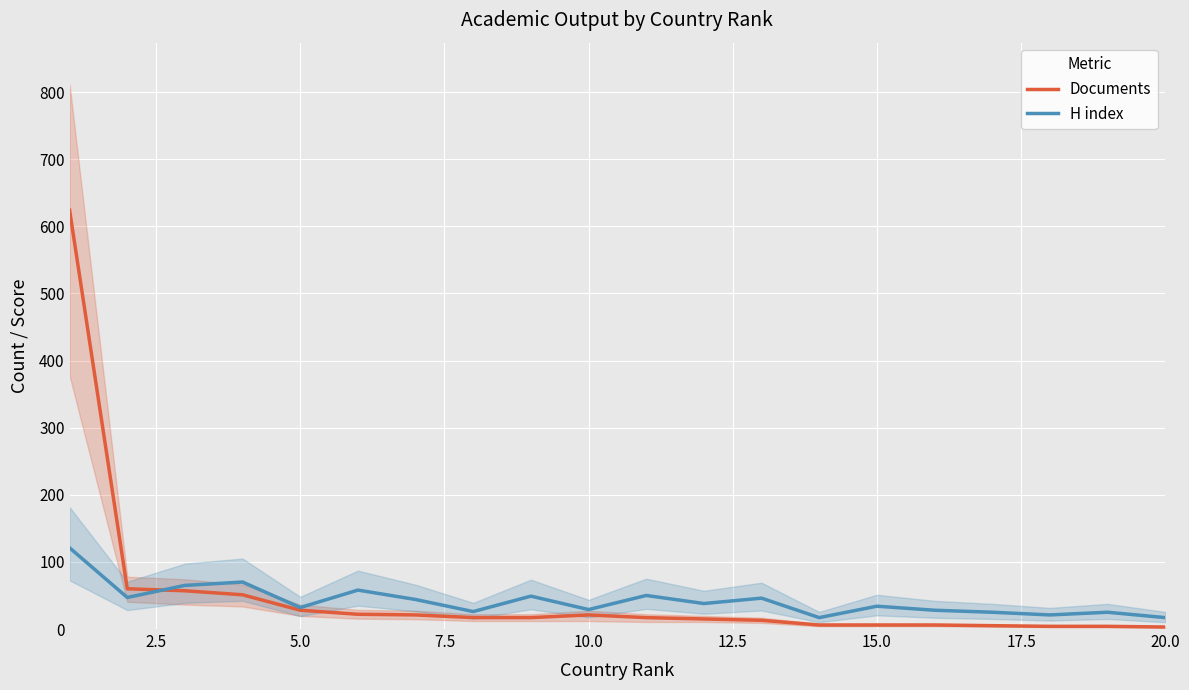

True or false: H index has a value of 17 at 20.0.

True